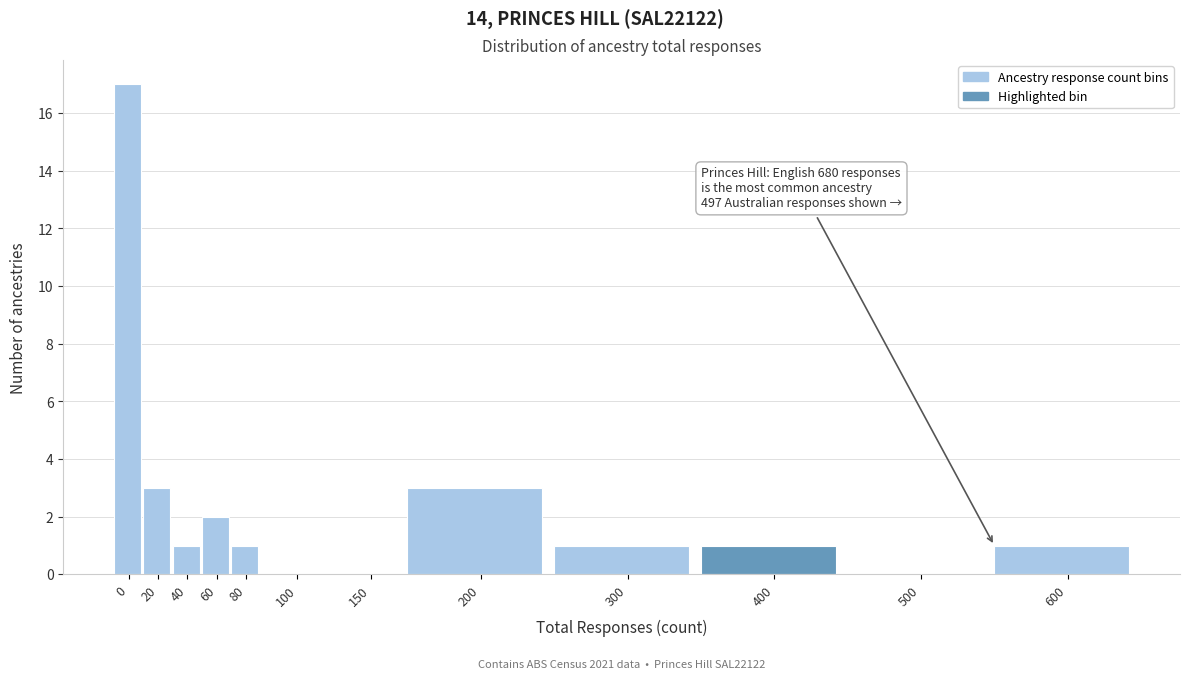

Reading left to right, extract all data points from this chart.

0=17	20=3	40=1	60=2	80=1	100=0	150=0	200=3	300=1	400=1	500=0	600=1